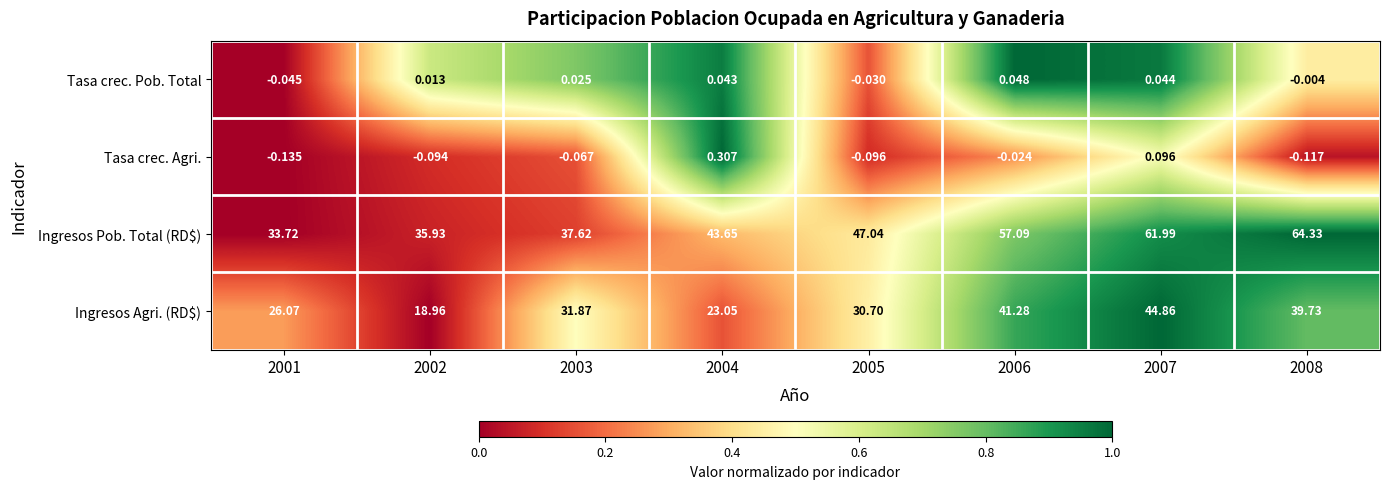

What is the difference between the highest and lowest values at 2008?

64.4